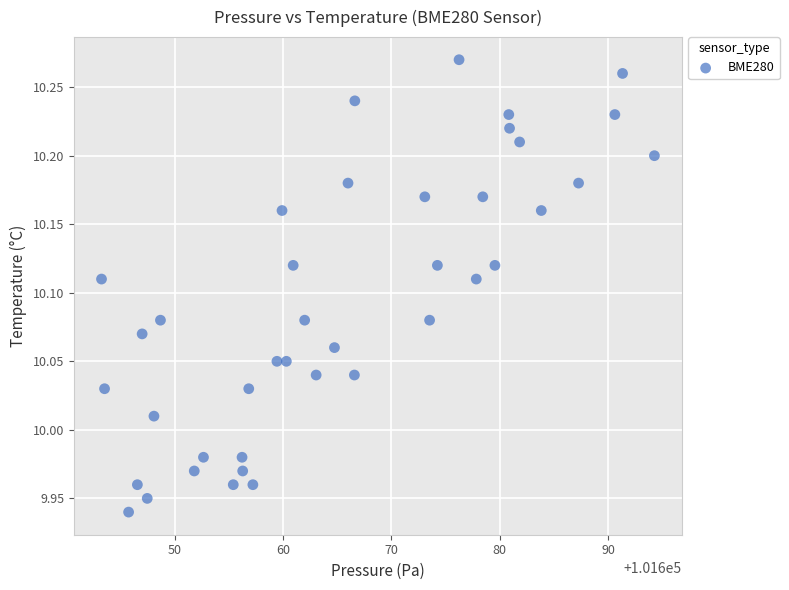

What is the range of X values (max minus min)?

51.0